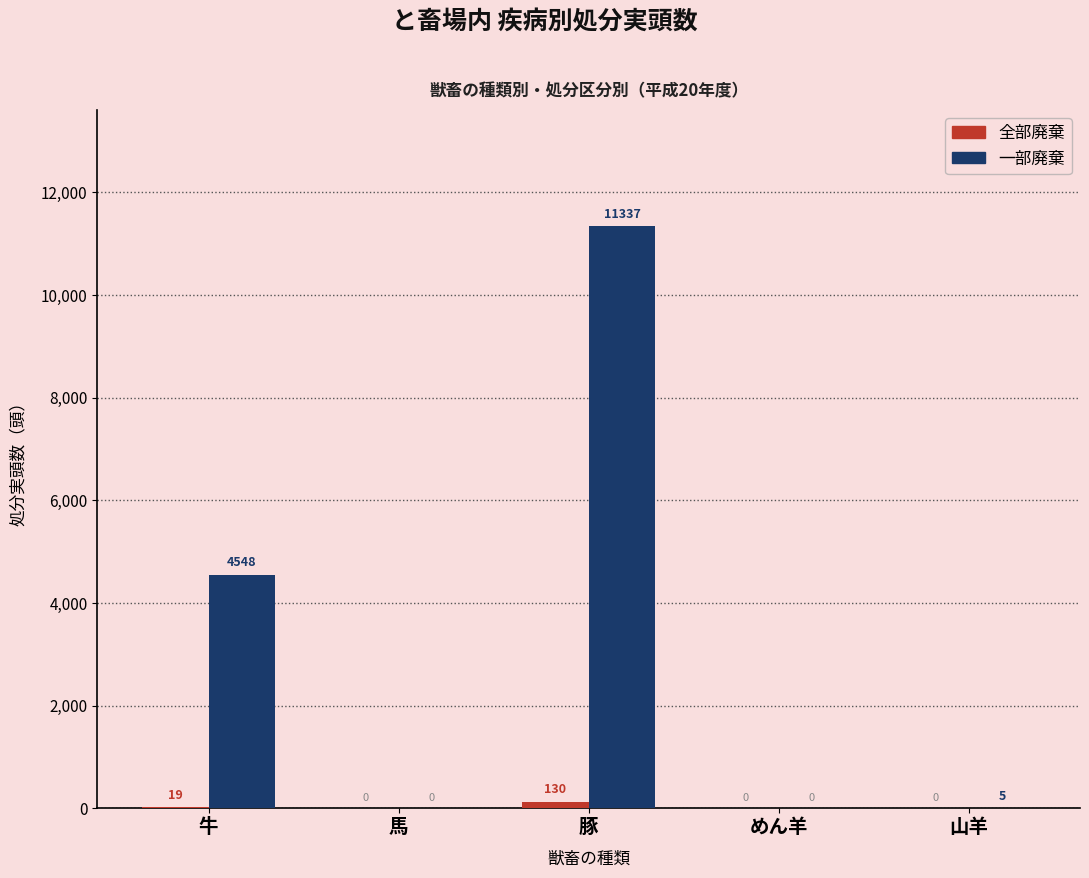

Where does the 一部廃棄 series first go above 5?

牛